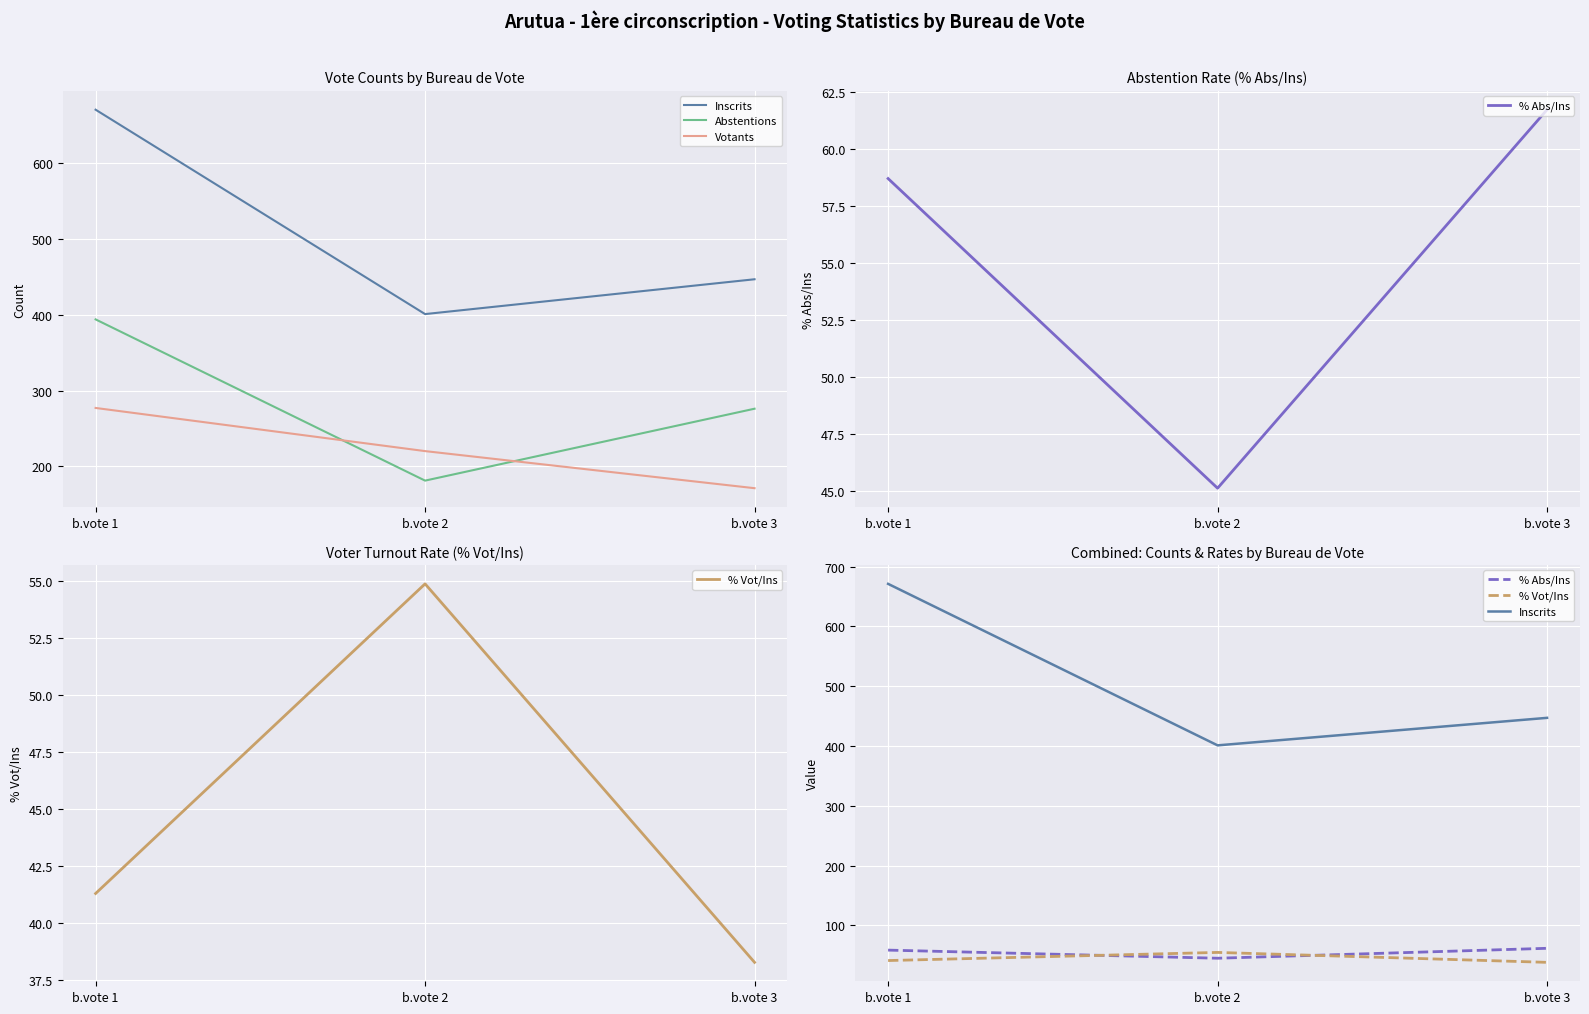

What is the difference between the maximum and minimum values in the Inscrits series?

270.0